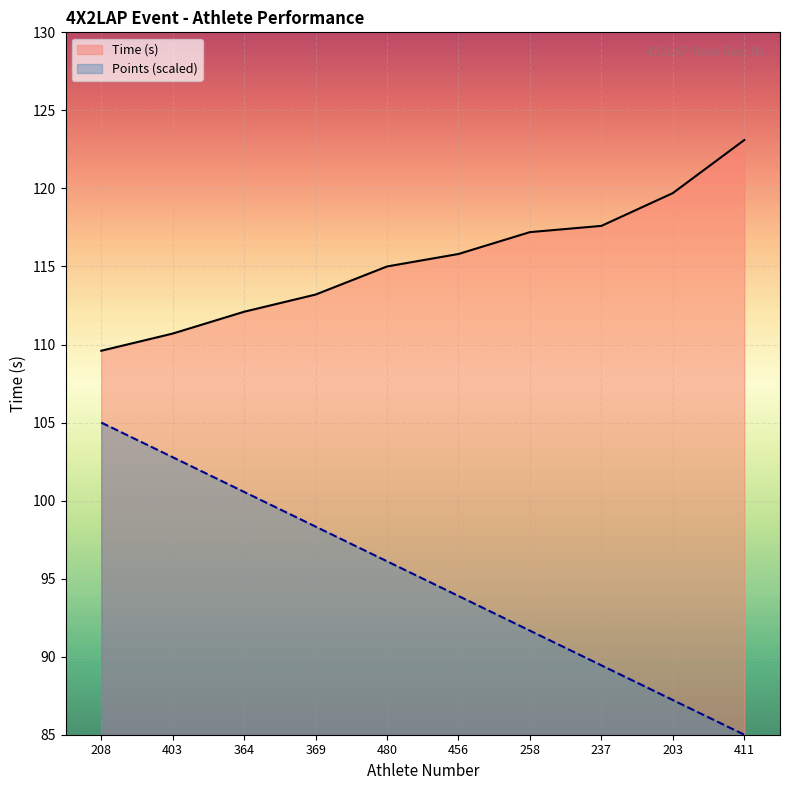

Rank the categories by Points value from highest to lowest.

208, 403, 364, 369, 480, 456, 258, 237, 203, 411